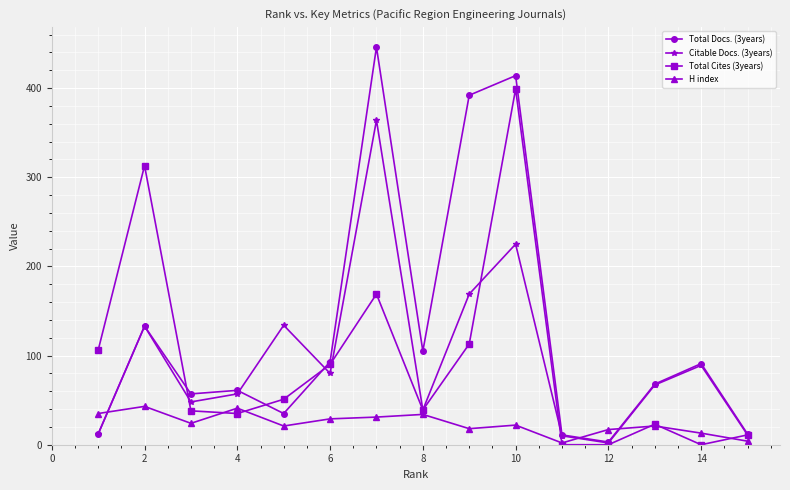

List the series in order of their peak value, lowest first.

H index, Citable Docs. (3years), Total Cites (3years), Total Docs. (3years)